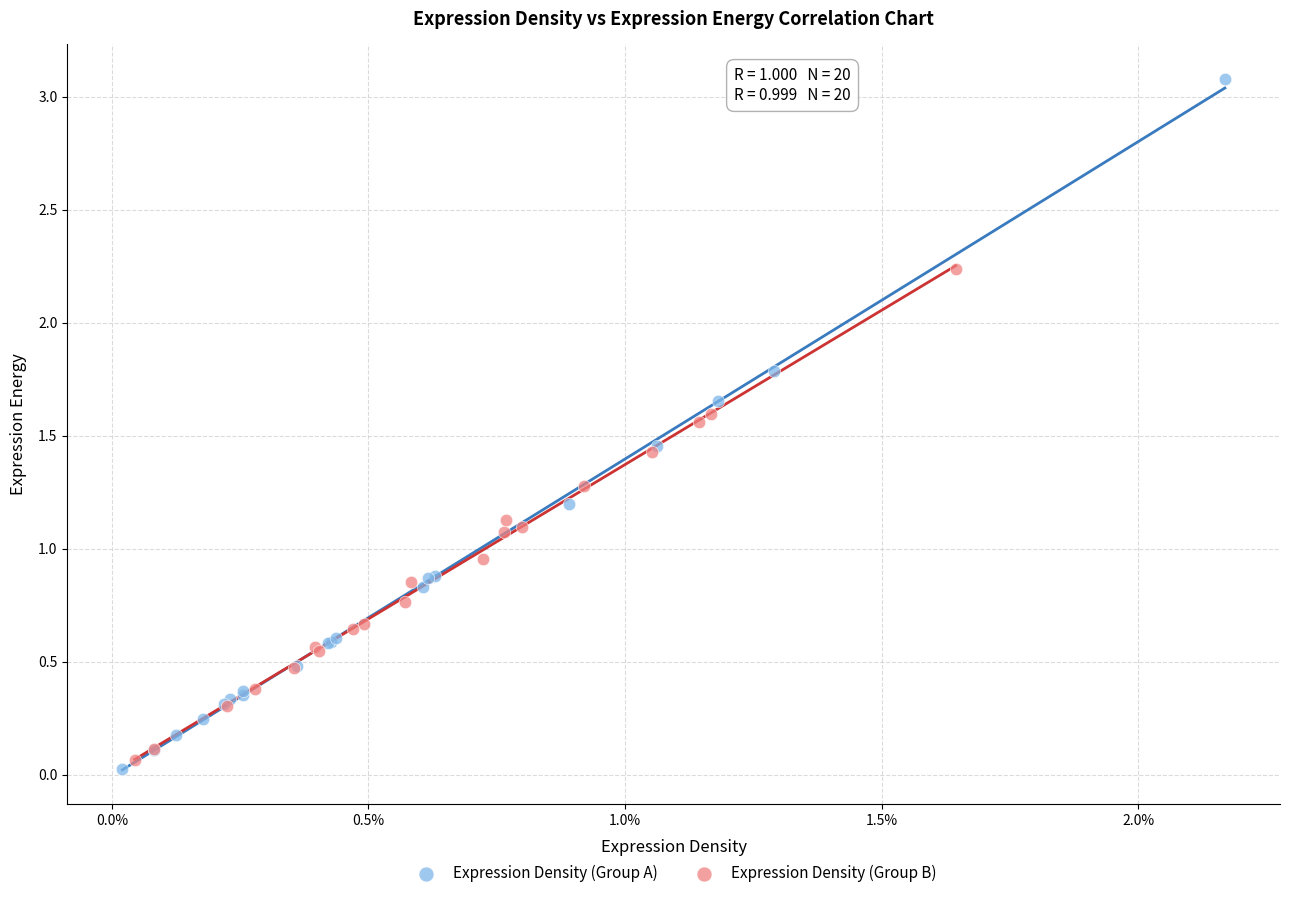

What are all the series names shown in the legend?

Expression Density (Group A), Expression Density (Group B)